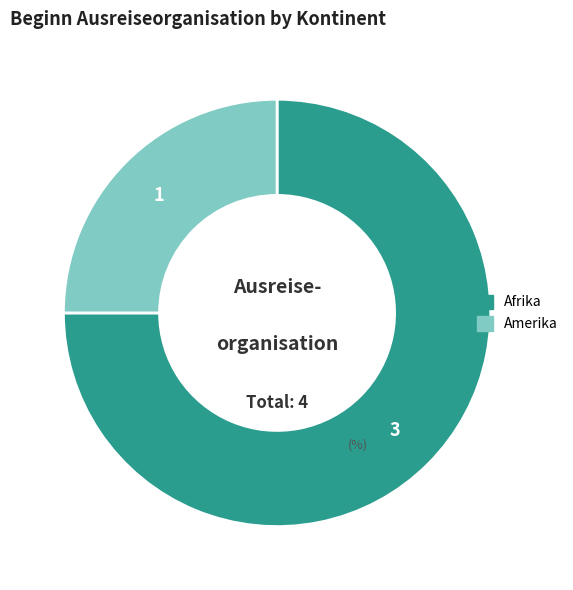

Is there any slice that represents more than half of the pie?

Yes